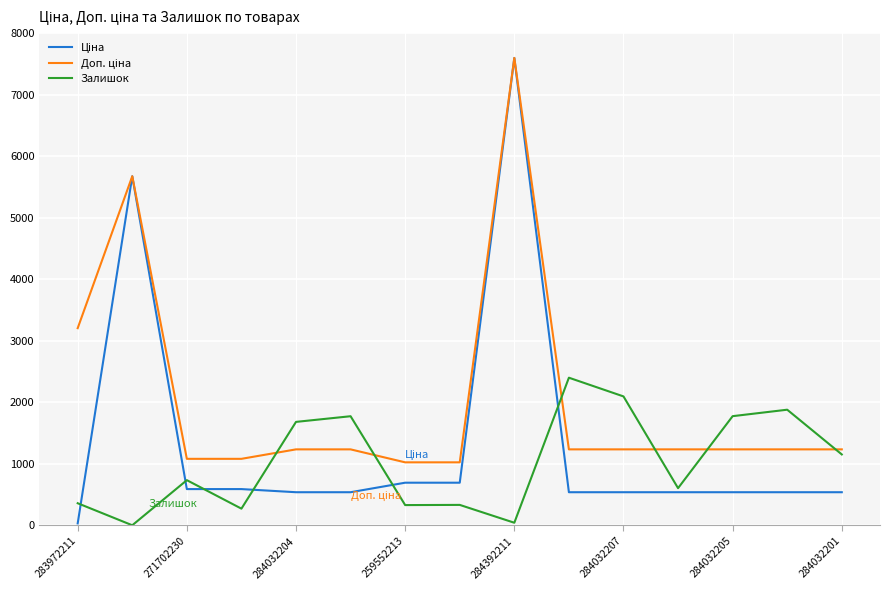

What is the maximum value shown in the chart?

7596.5